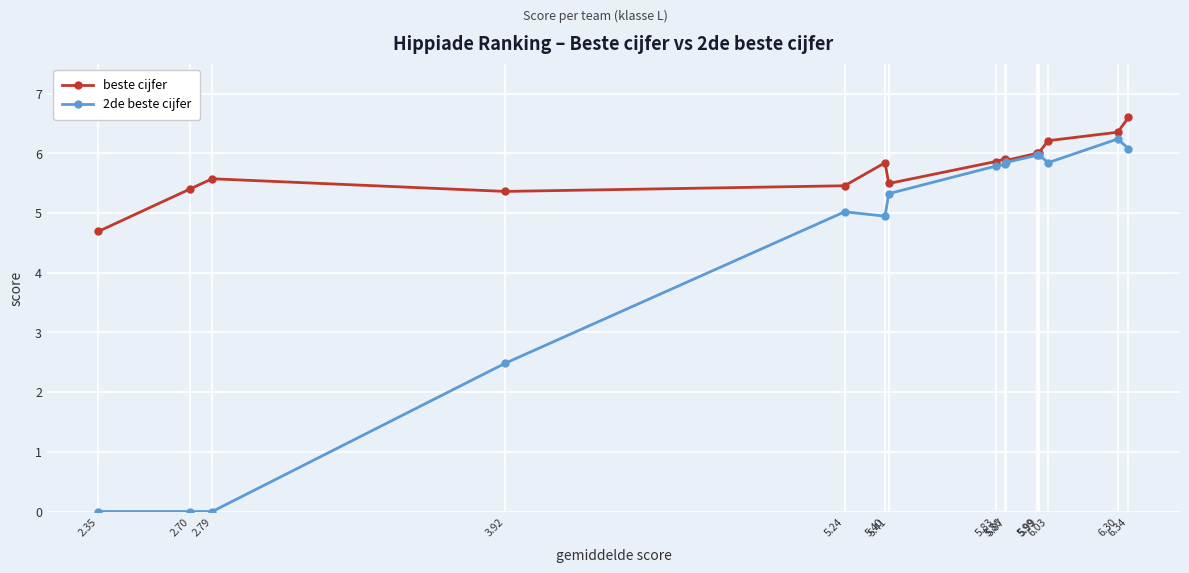

Where does the beste cijfer series first go above 5?

2.70